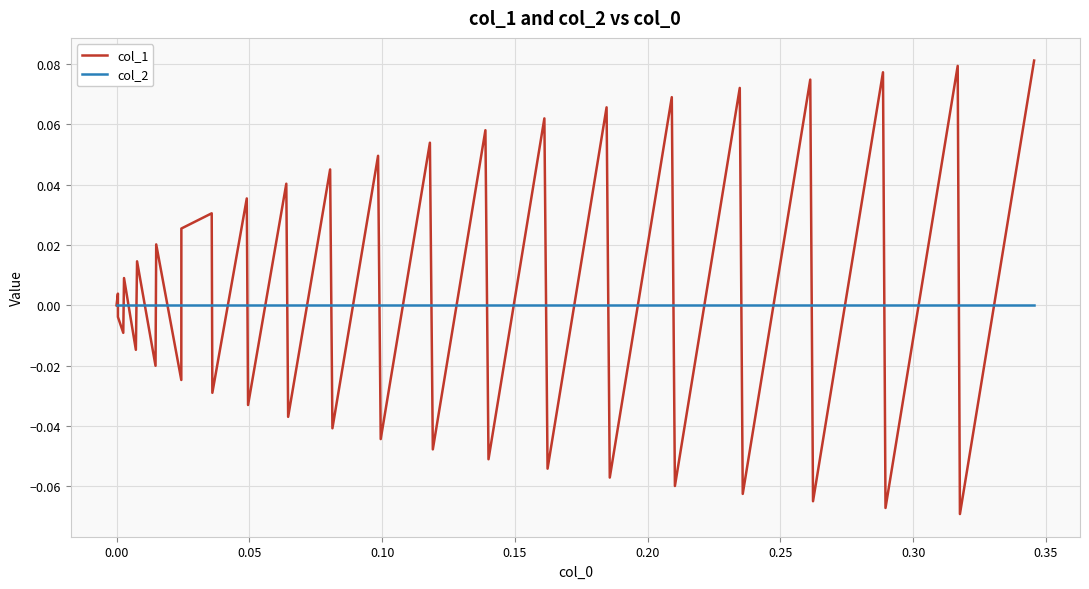

Which series has the largest range (max minus min)?

col_1